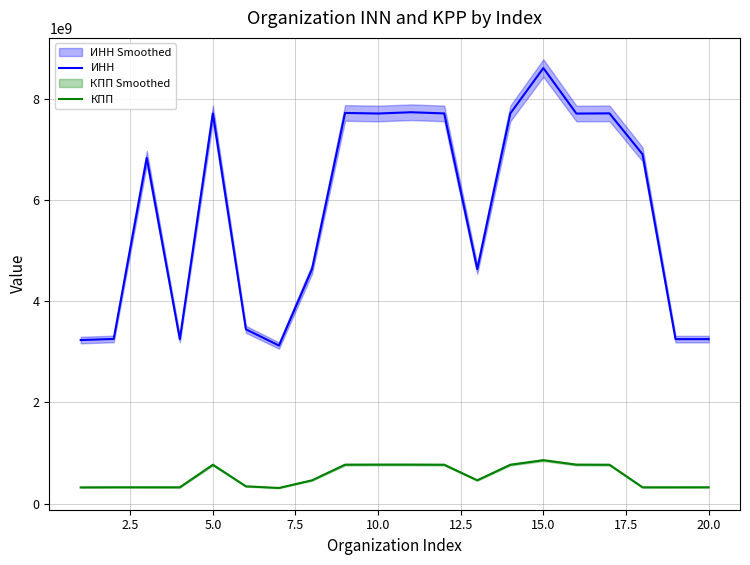

How many data points in ИНН are less than 6901067107?

10